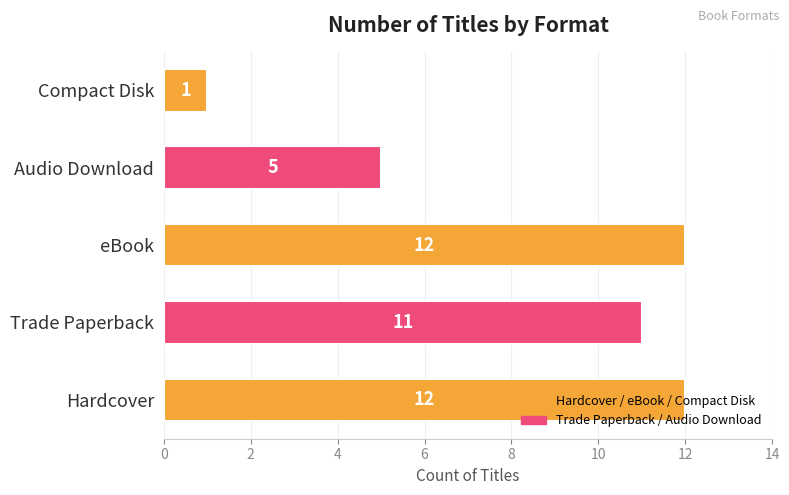

How many values are below 11?

2